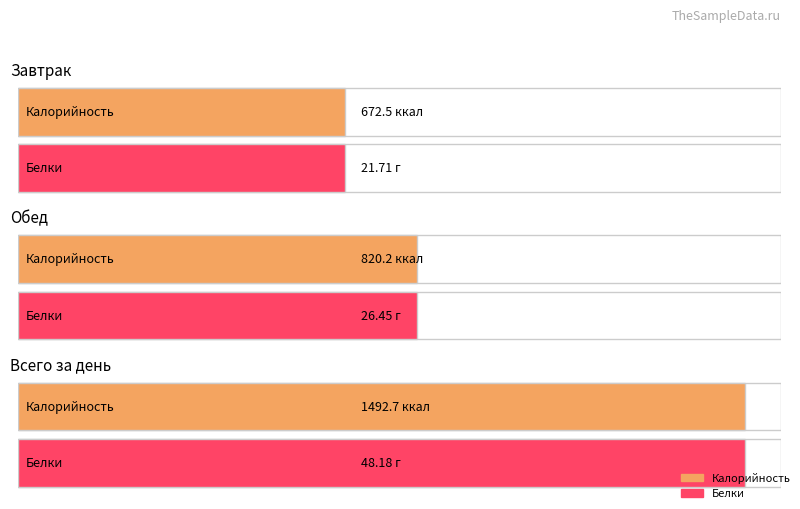

Which series has the largest total across all categories?

Калорийность